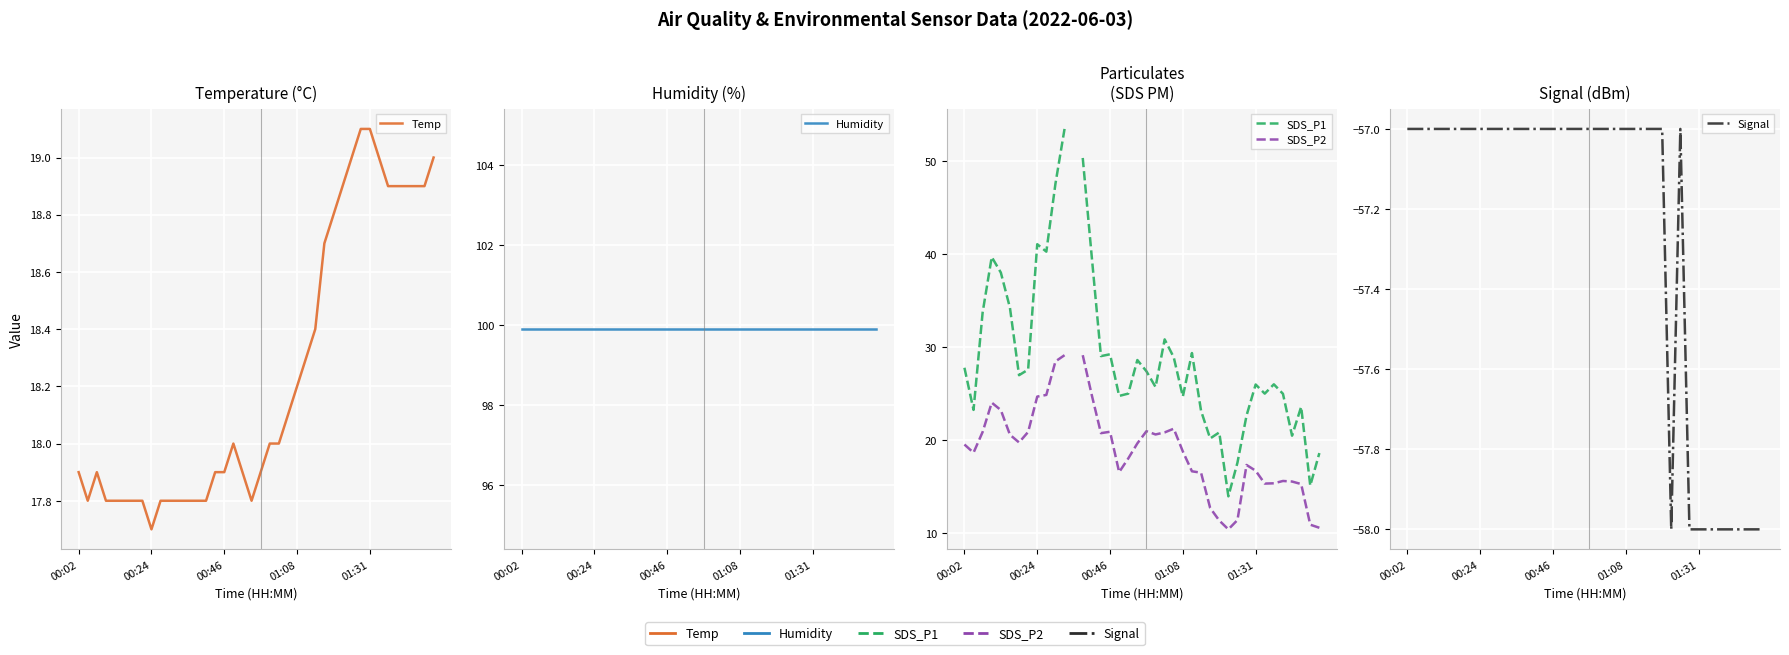

What is the sum of all Humidity values?

3996.0